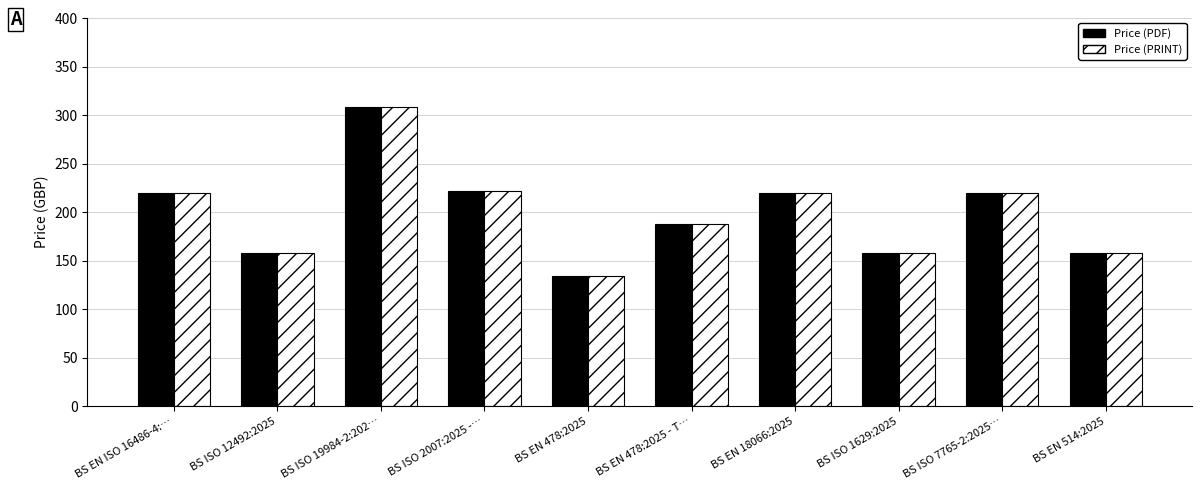

What is the greatest value displayed?

308